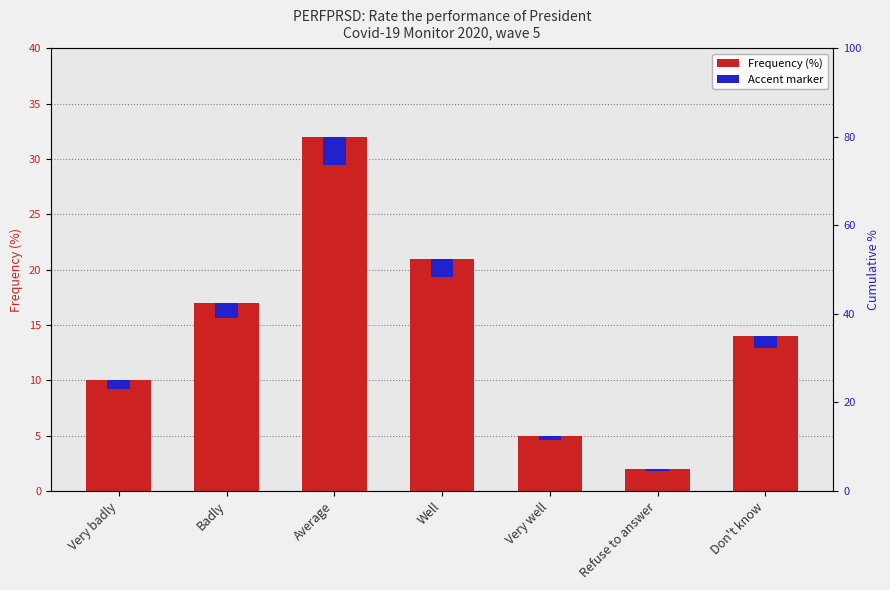

What is the label of the 5th bar from the right?

Average